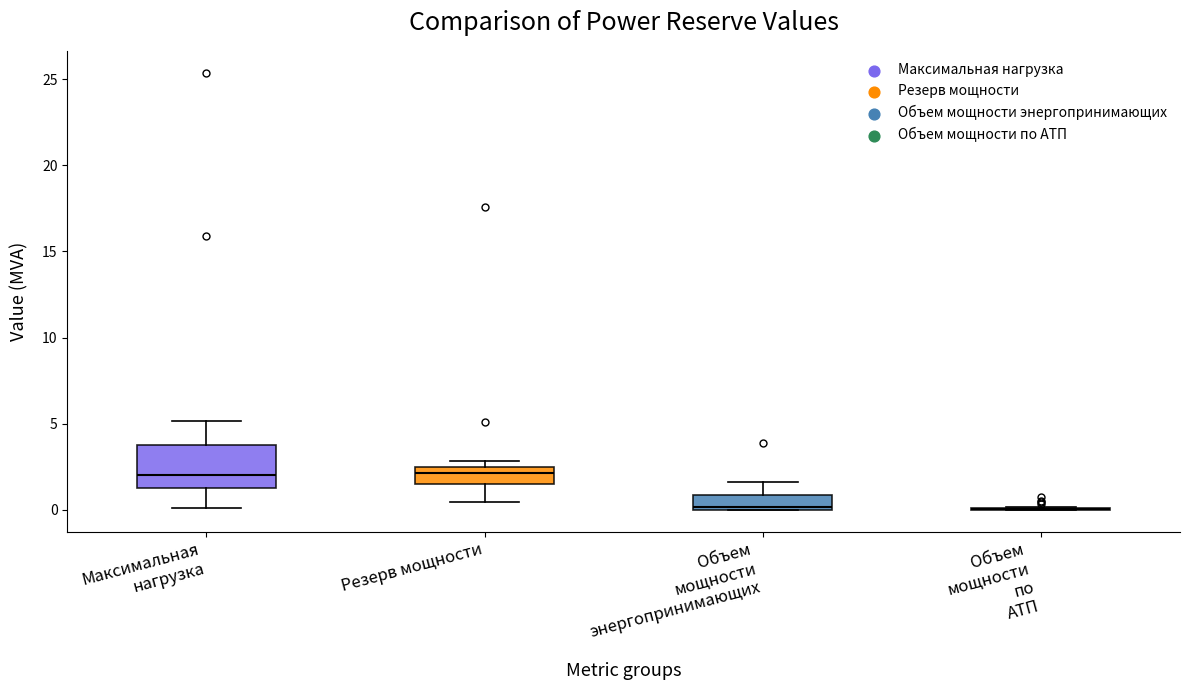

Reading left to right, transcribe this box plot: for each box, give where its median line is, the range the box spans, and where its two whiskers end, as read against the y-axis. The values are not printed on the chart, so give them approximately, as read against the axis.

Максимальная нагрузка: median 2.0, box 1.5 to 4.0, whiskers 0.0 to 5.0
Резерв мощности: median 2.0, box 1.5 to 2.5, whiskers 0.5 to 3.0
Объем мощности энергопринимающих: median 0.0 (just above the box's lower edge), box 0.0 to 1.0, whiskers 0.0 to 1.5
Объем мощности по АТП: box collapsed to a line at 0.0, whiskers 0.0 to 0.0